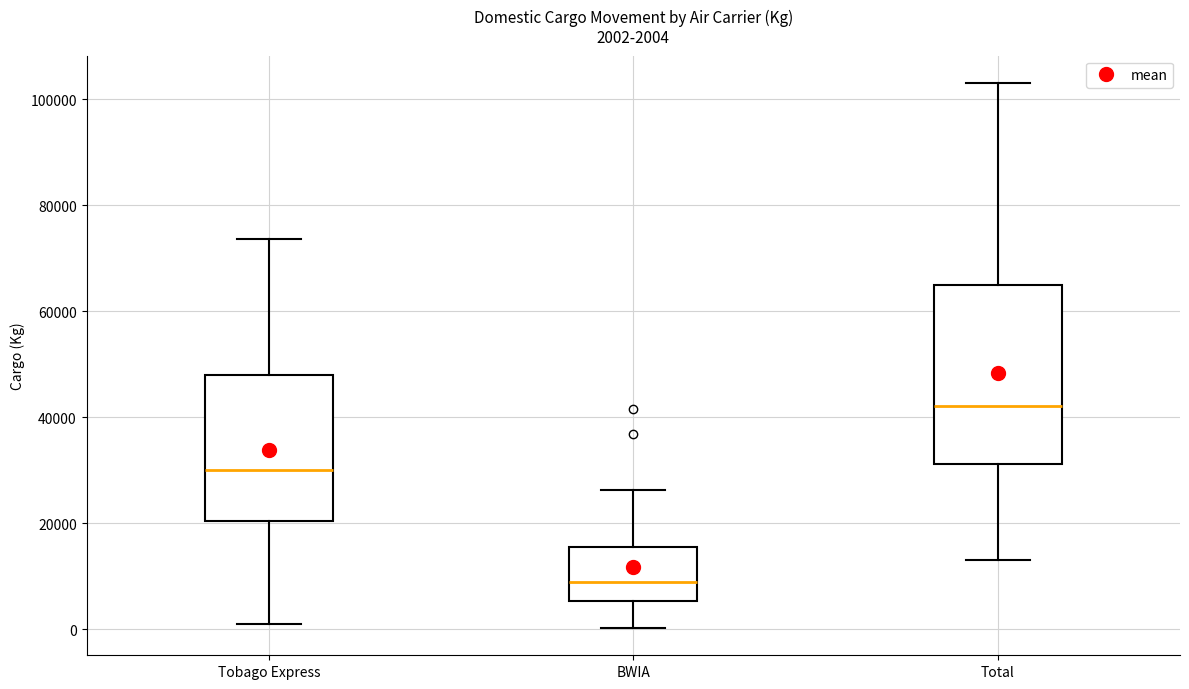

Comparing the boxes themselves (not the whiskers), which one is the tallest?

Total